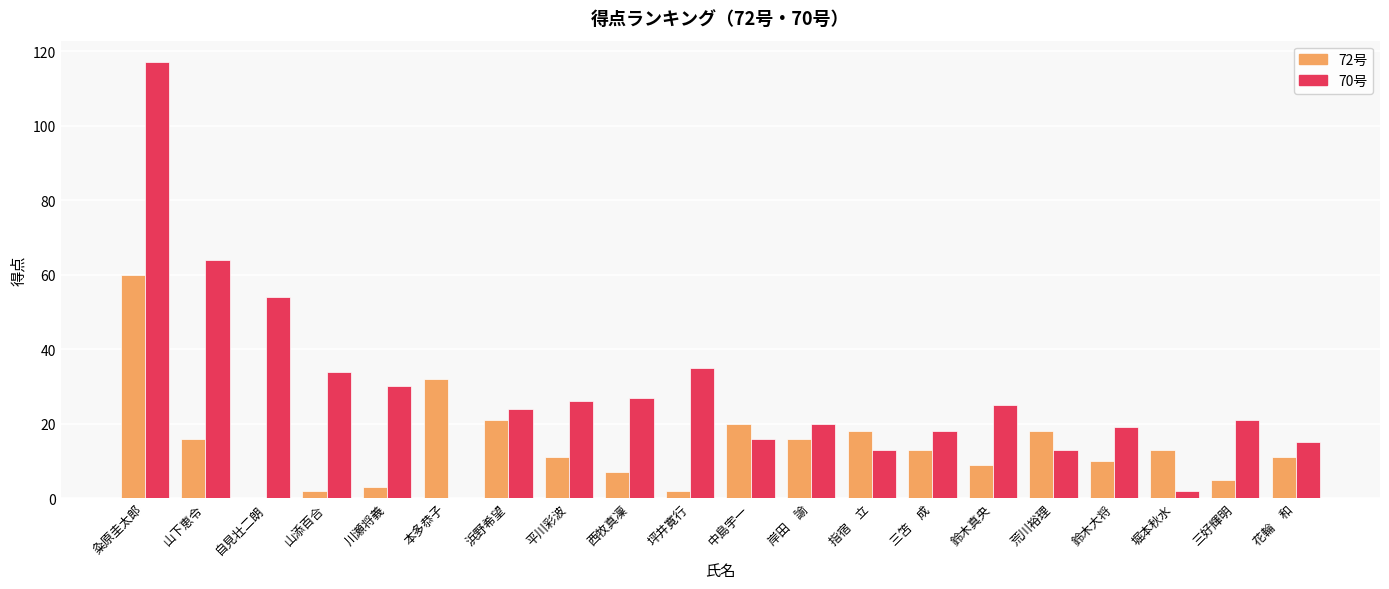

The 70号 series shows 46 at 平川彩波. True or false?

False